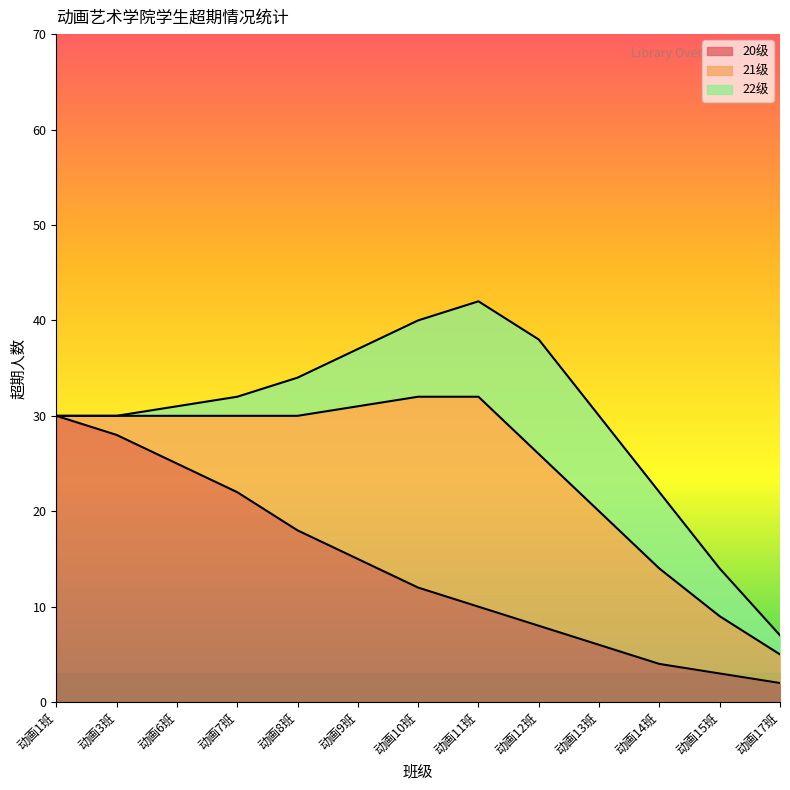

The value of 22级 at 动画8班 is 4. True or false?

True